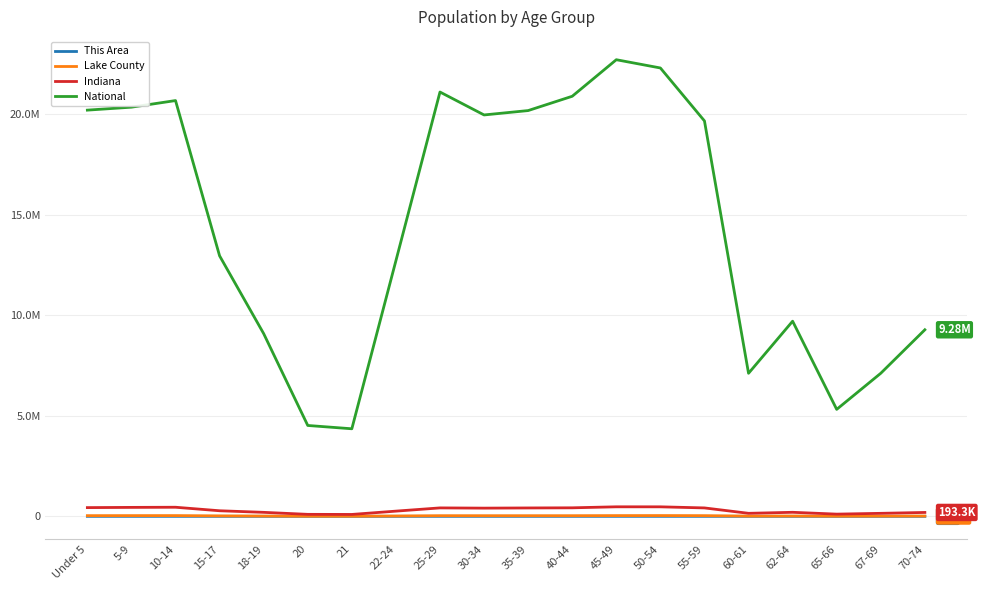

The value of National at 45-49 is 14467503. True or false?

False